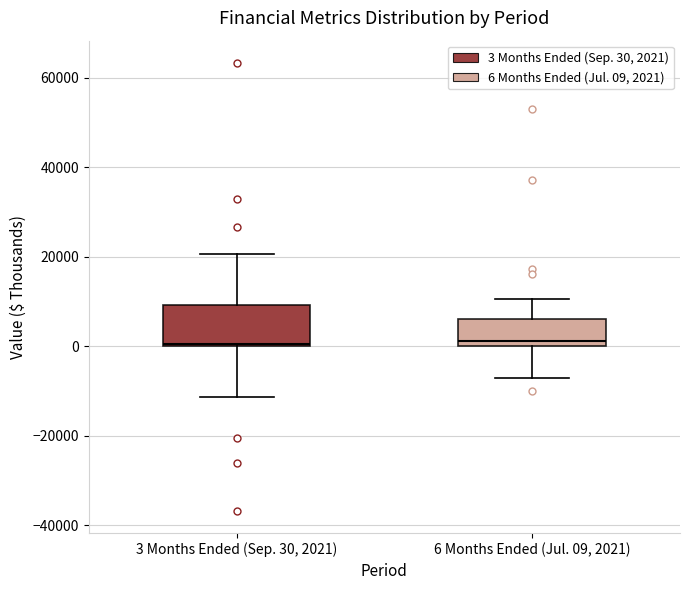

Reading left to right, transcribe this box plot: for each box, give where its median line is, the range the box spans, and where its two whiskers end, as read against the y-axis. The values are not printed on the chart, so give them approximately, as read against the axis.

3 Months Ended (Sep. 30, 2021): median 0, box 0 to 10000, whiskers -12000 to 20000
6 Months Ended (Jul. 09, 2021): median 2000, box 0 to 6000, whiskers -8000 to 10000